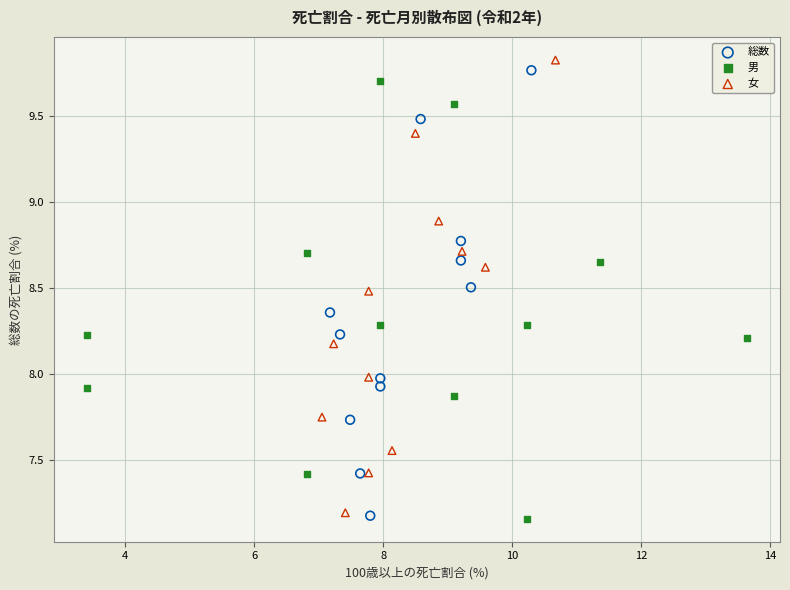

What are all the series names shown in the legend?

総数, 男, 女